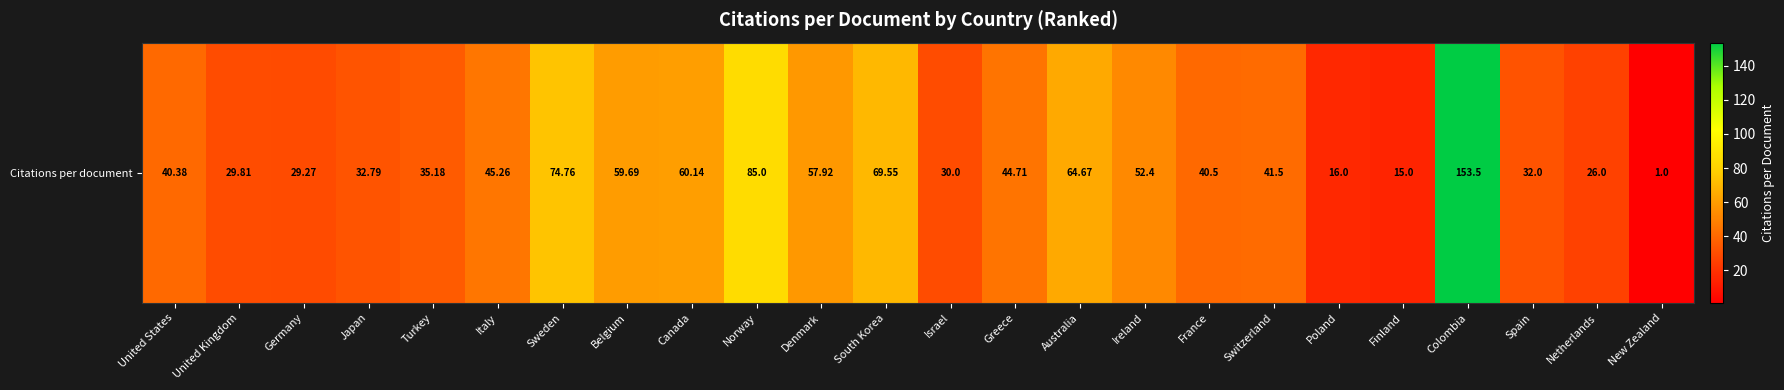

What is the change in value from Israel to France?

+10.5